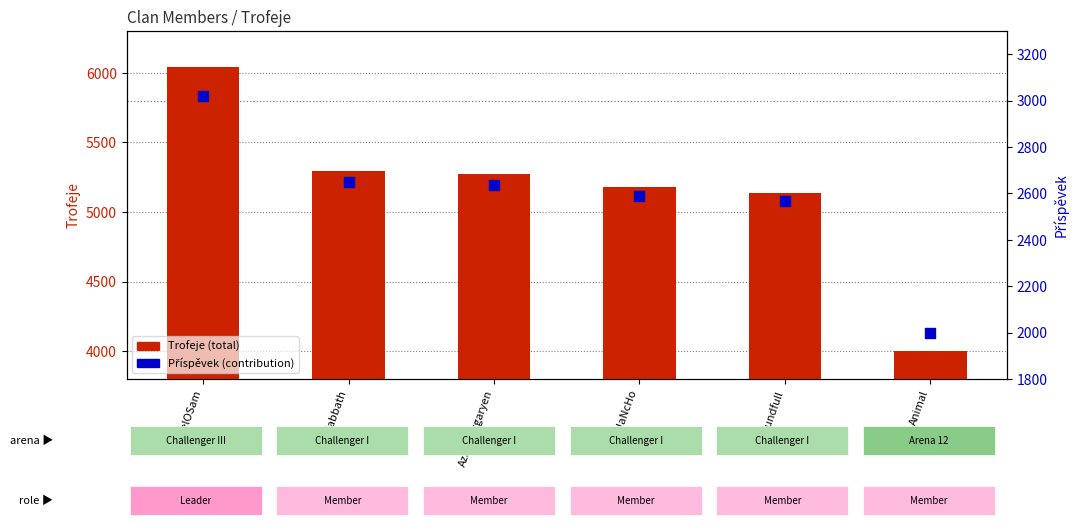

At which category is the sum across all series the highest?

ArielOSam